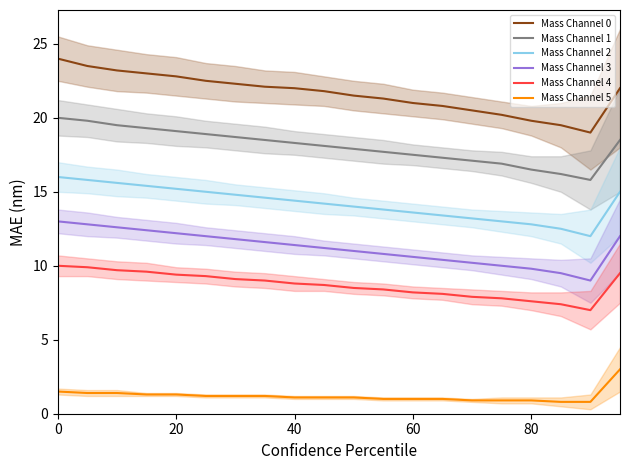

At how many categories does at least one series exceed 18?

20